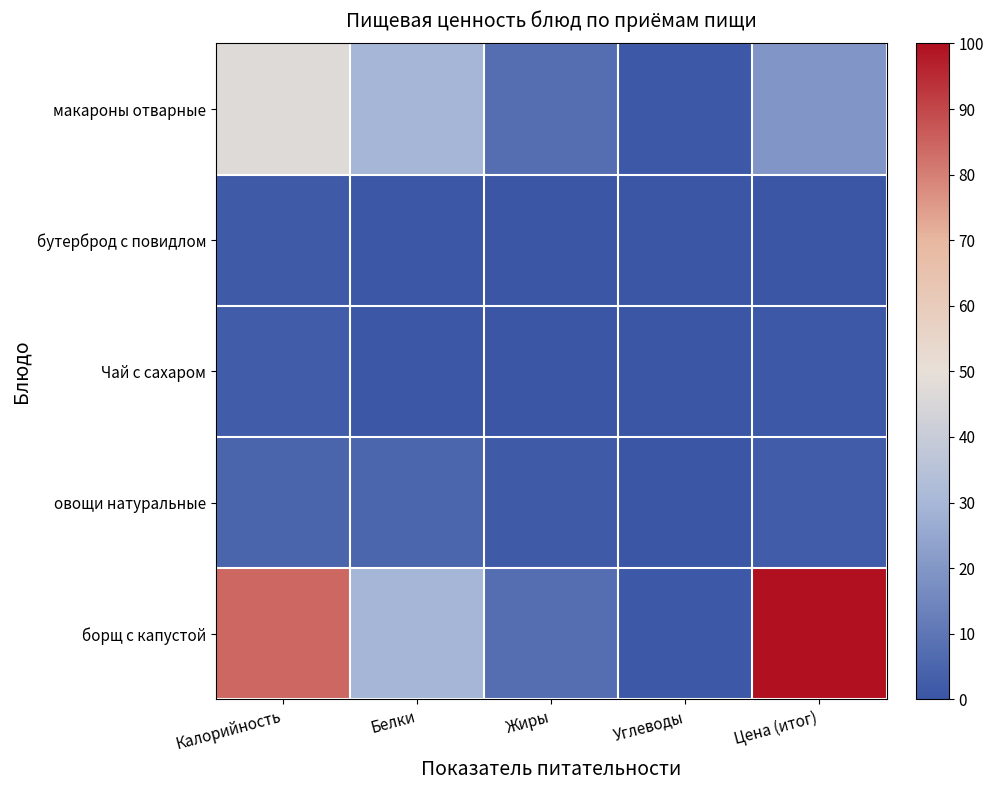

At how many categories does at least one series exceed 69?

2